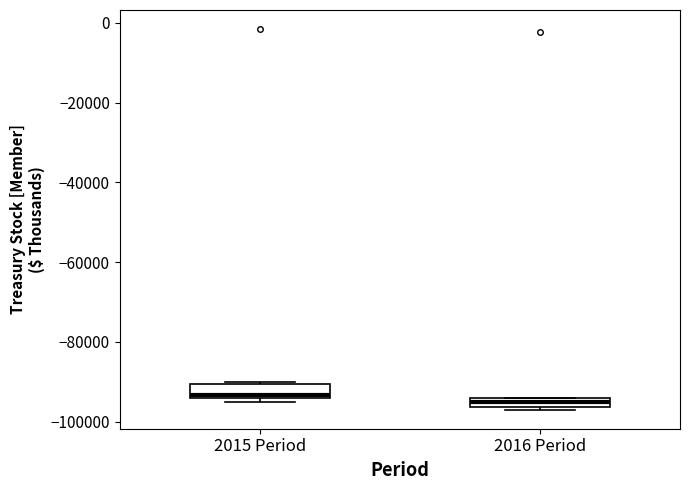

Where is the upper edge of the box for 2016 Period on the y-axis? The values are not printed on the chart, so give them approximately, as read against the axis.

-94000